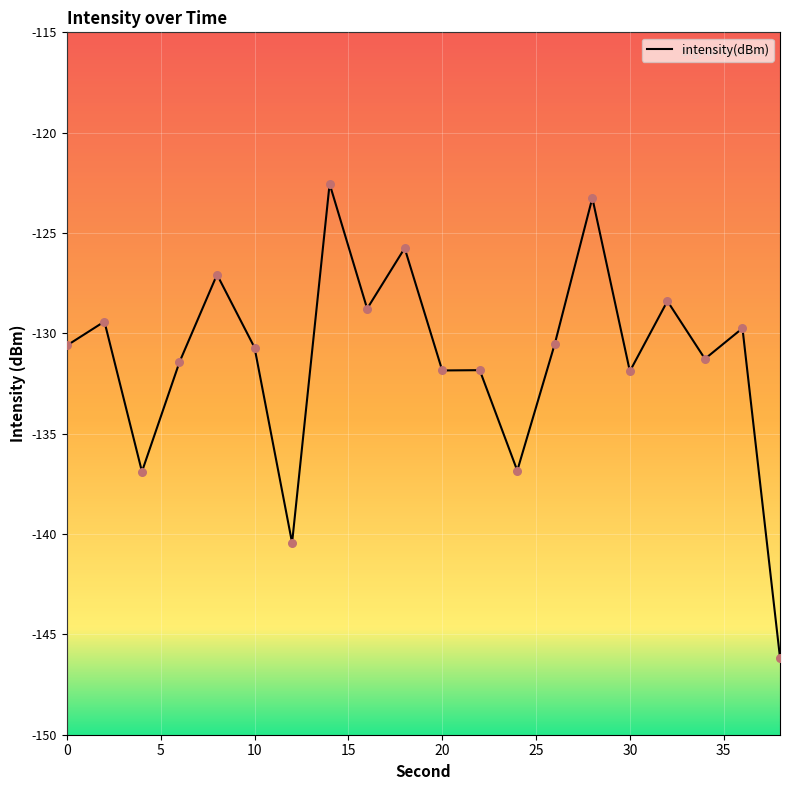

What is the maximum value shown in the chart?

-122.5